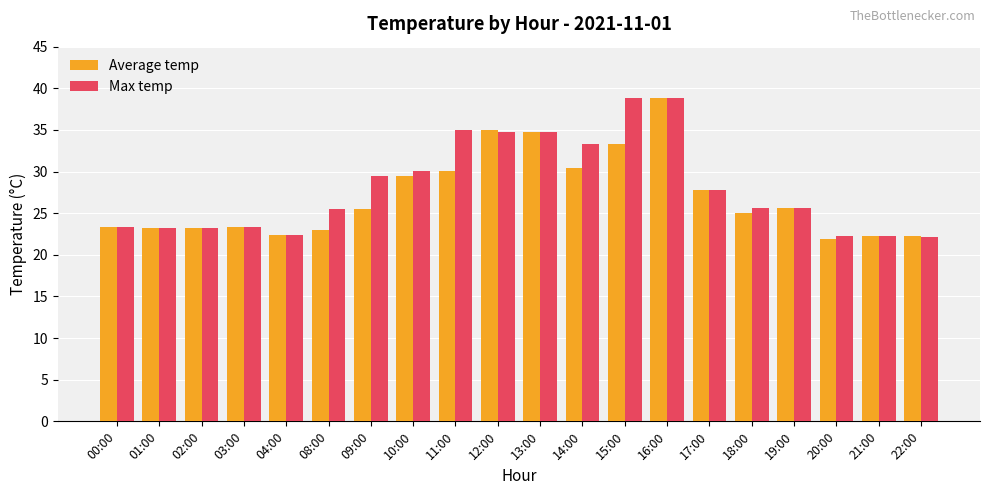

What are all the series names shown in the legend?

Average temp, Max temp